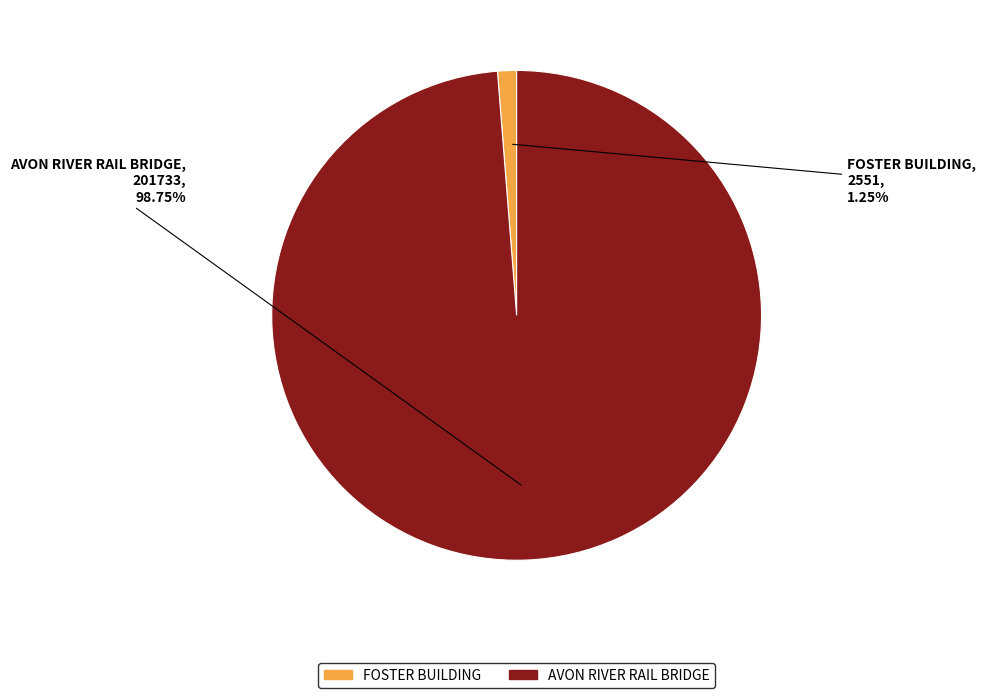

To the nearest percent, what is the difference between the AVON RIVER RAIL BRIDGE and FOSTER BUILDING slice percentages?

98%